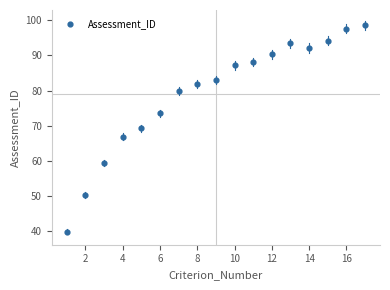

What is the range of X values (max minus min)?

16.0